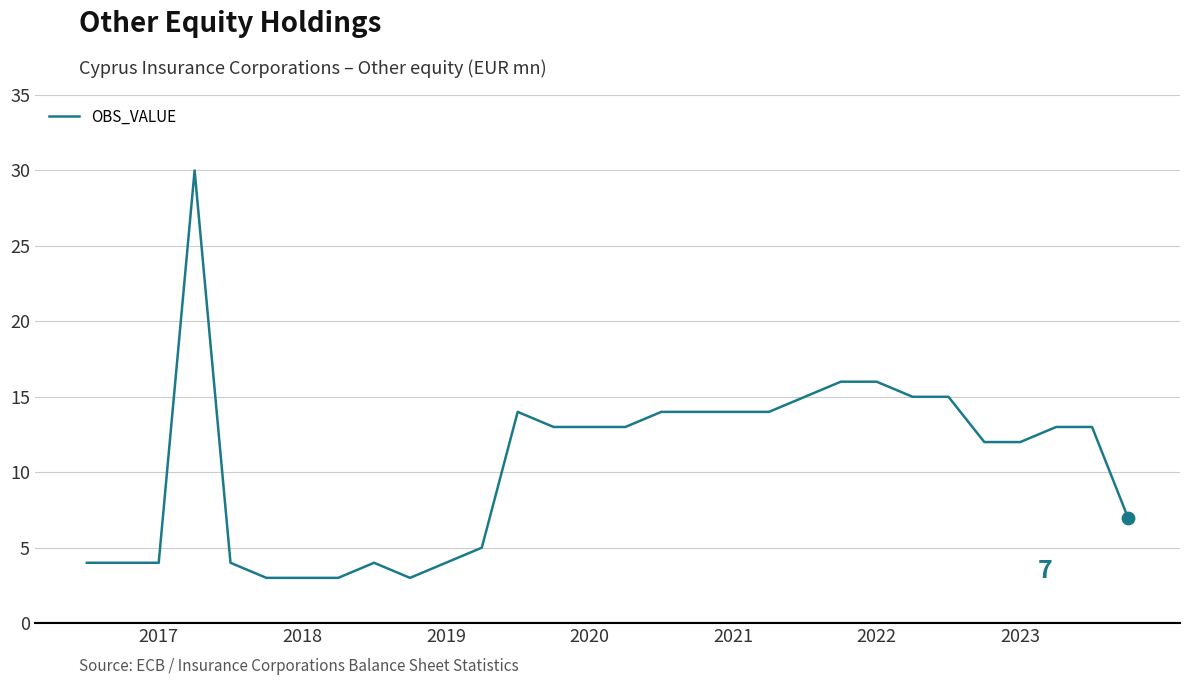

What is the minimum value shown in the chart?

3